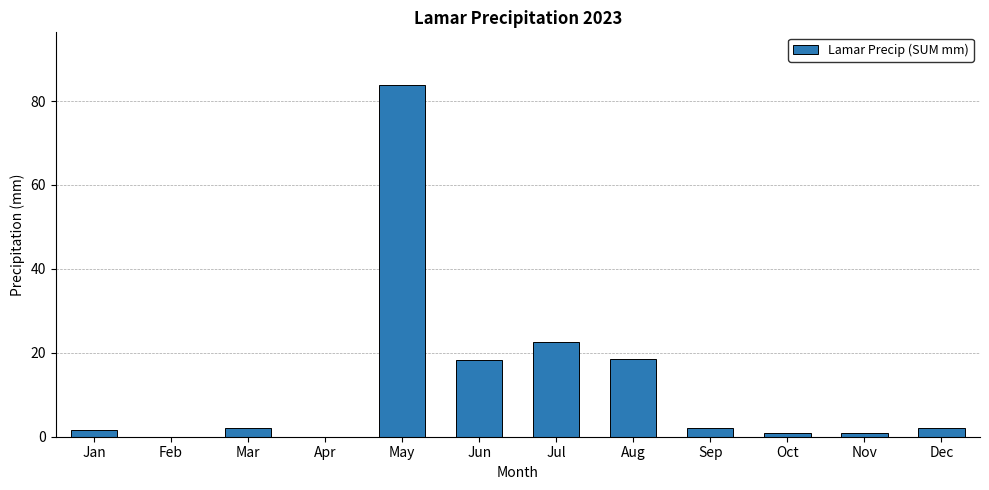

Are the bars horizontal?

No